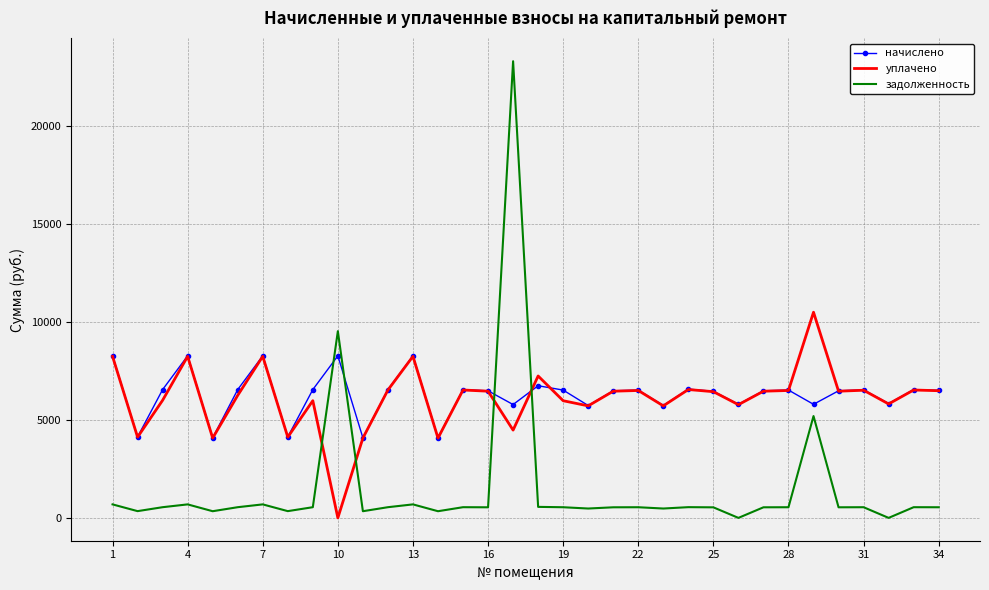

True or false: уплачено has more than 2 points higher than both neighbors.

True